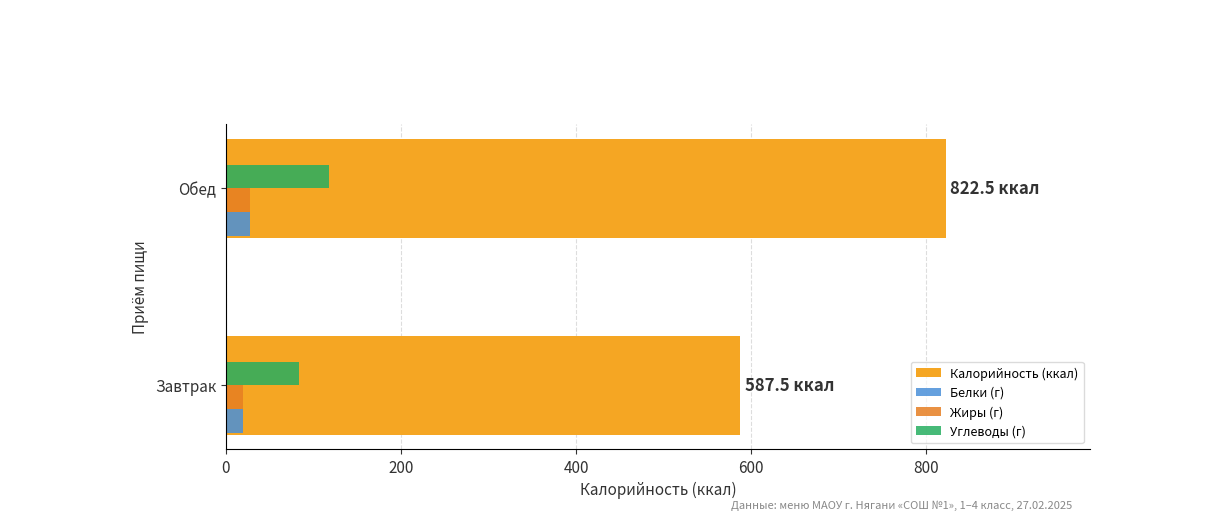

What is the maximum value shown in the chart?

822.5